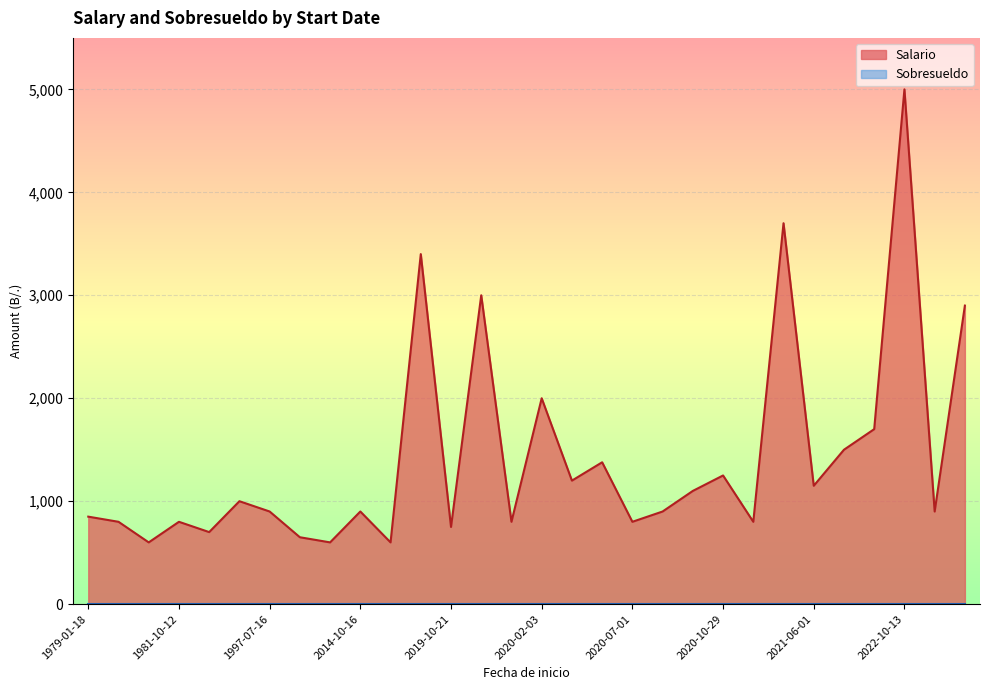

At which category is the sum across all series the highest?

2022-10-13